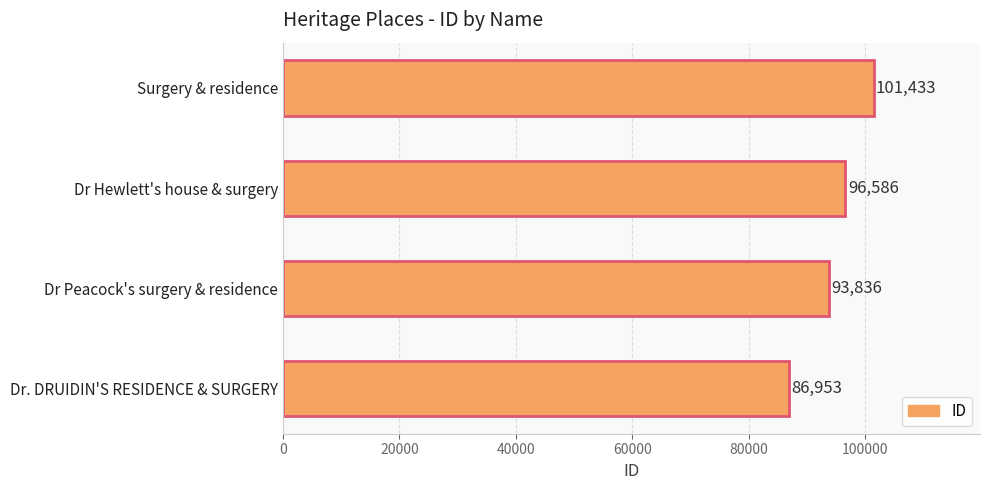

How many distinct data groups are displayed?

1